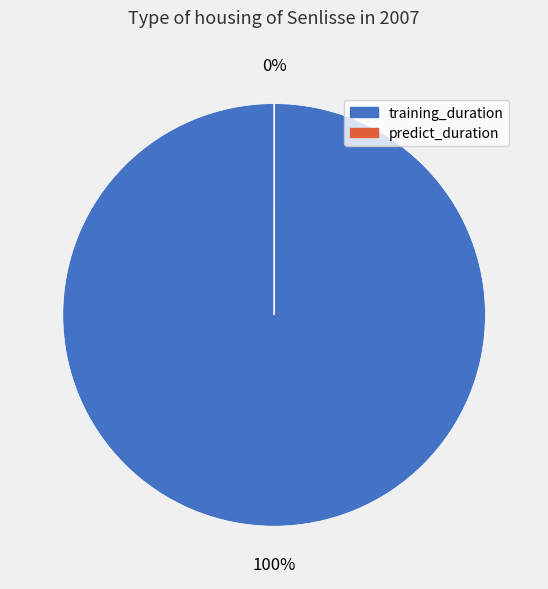

What is the smallest slice in the pie chart?

predict_duration